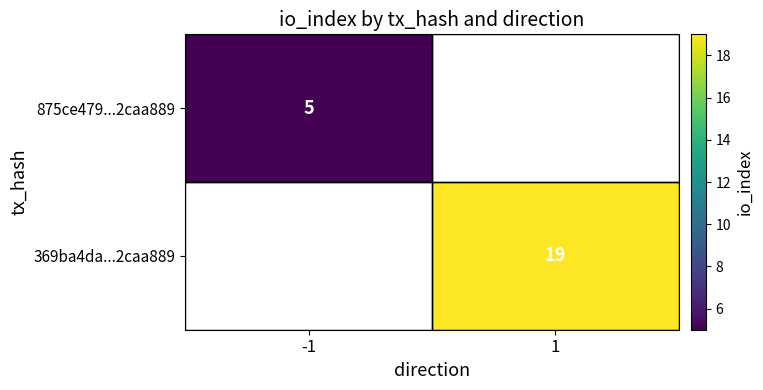

The value of 369ba4da...2caa889 at 1 is 19. True or false?

True